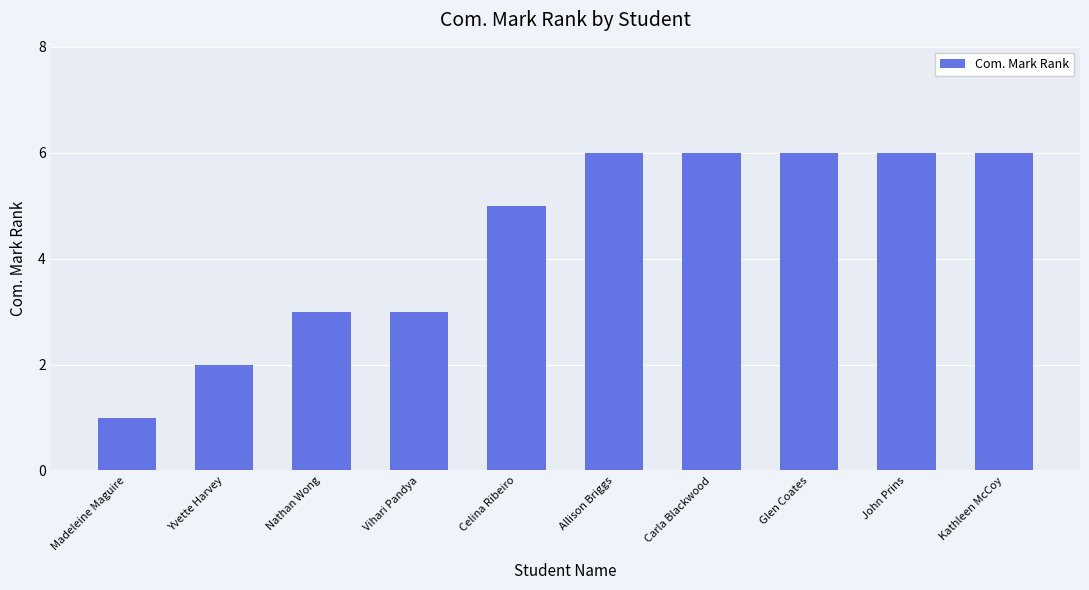

Count the values in the range 3 to 6.

8